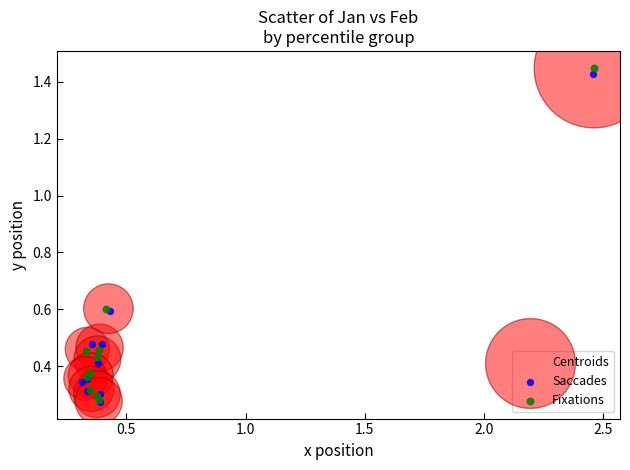

What are all the series names shown in the legend?

Centroids, Saccades, Fixations